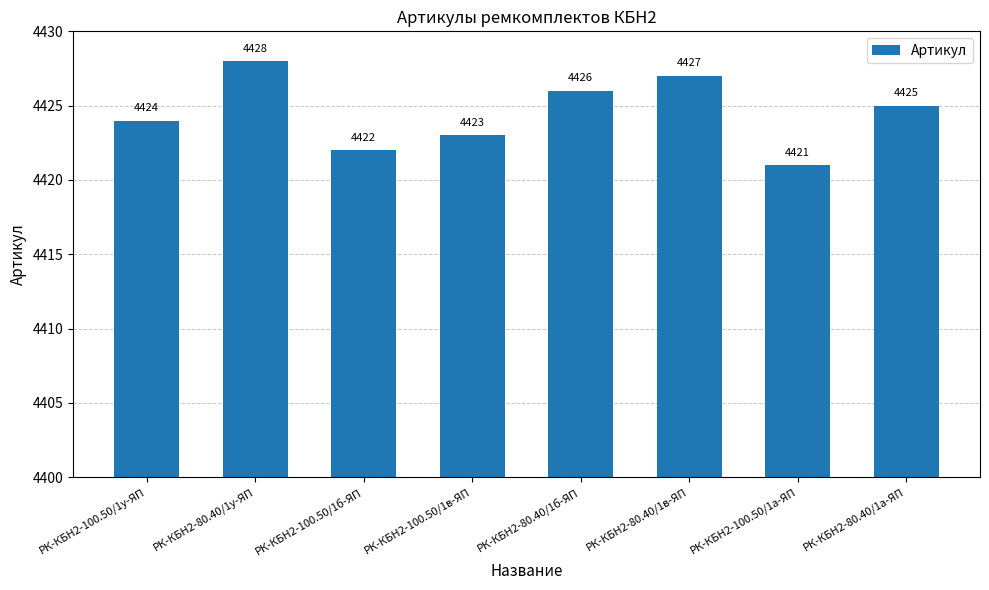

True or false: the data shows 6951 at РК-КБН2-80.40/1в-ЯП.

False